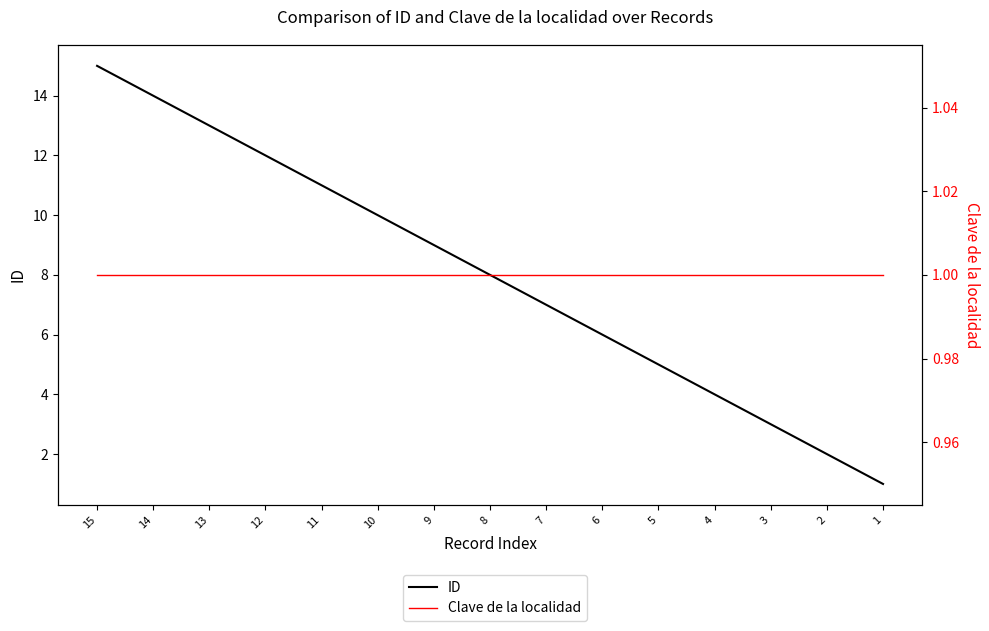

At which label does ID first exceed 8?

15